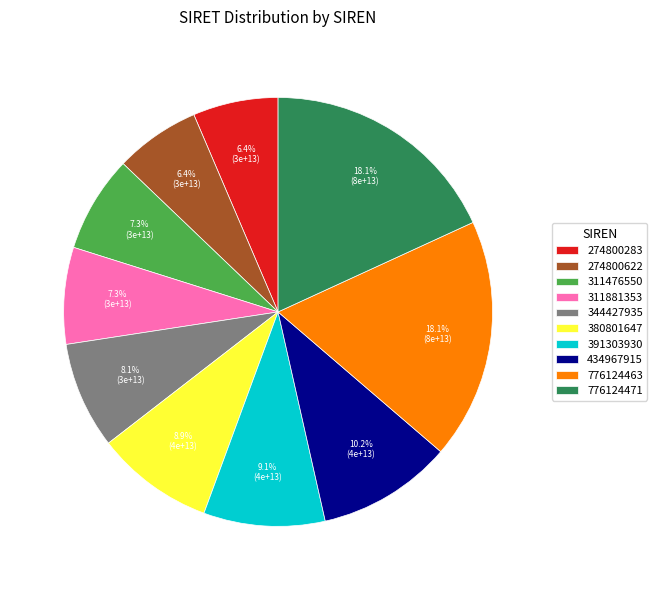

To the nearest percent, what is the difference between the 434967915 and 344427935 slice percentages?

2%